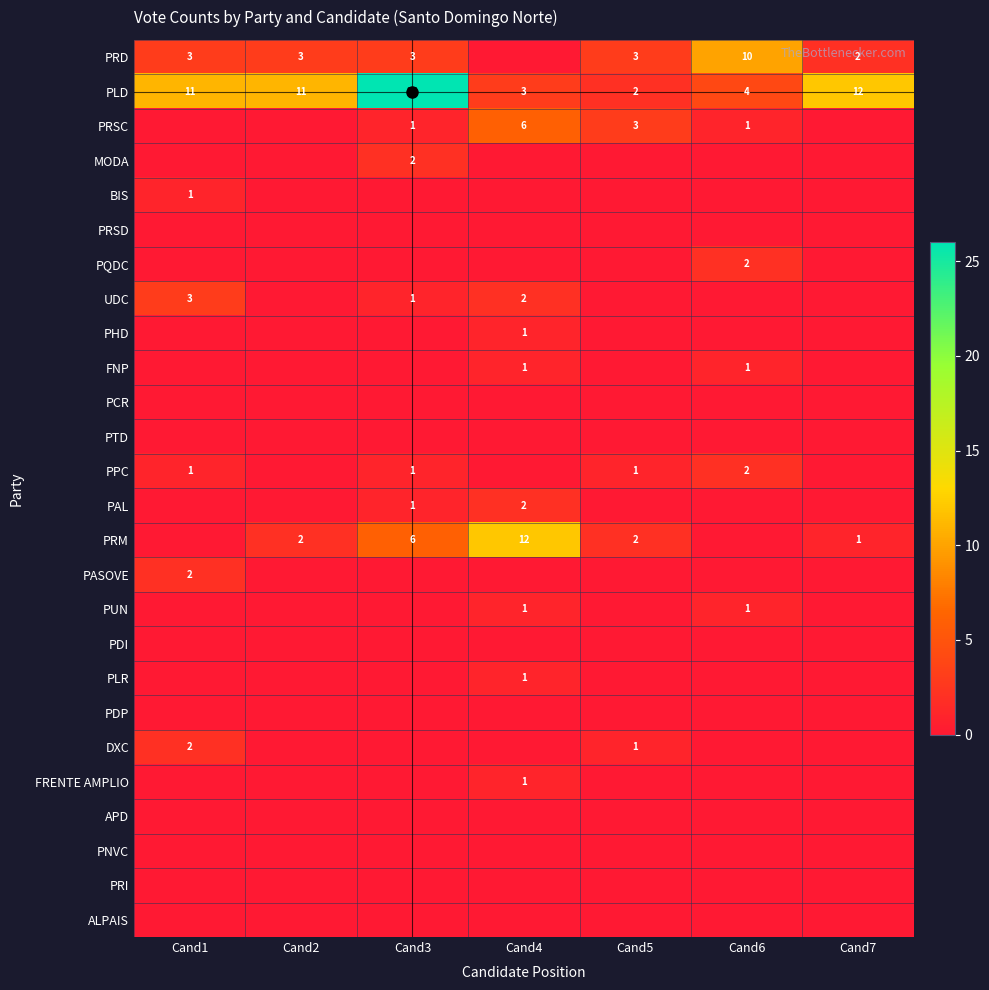

True or false: MODA has a value of -1 at Cand4.

False